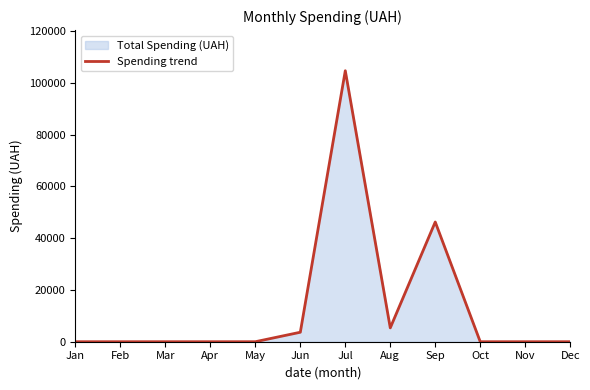

List the labels in order of value, smallest first.

Jan, Feb, Mar, Apr, May, Oct, Nov, Dec, Jun, Aug, Sep, Jul